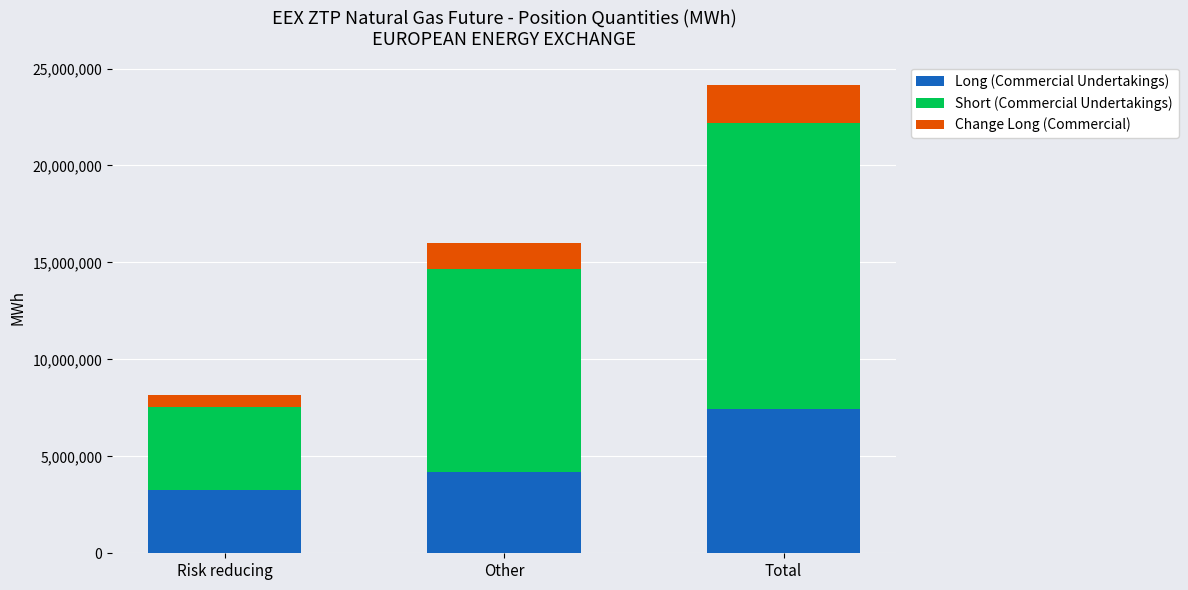

What is the sum of the Long (Commercial Undertakings) values at Other and Total?

11612356